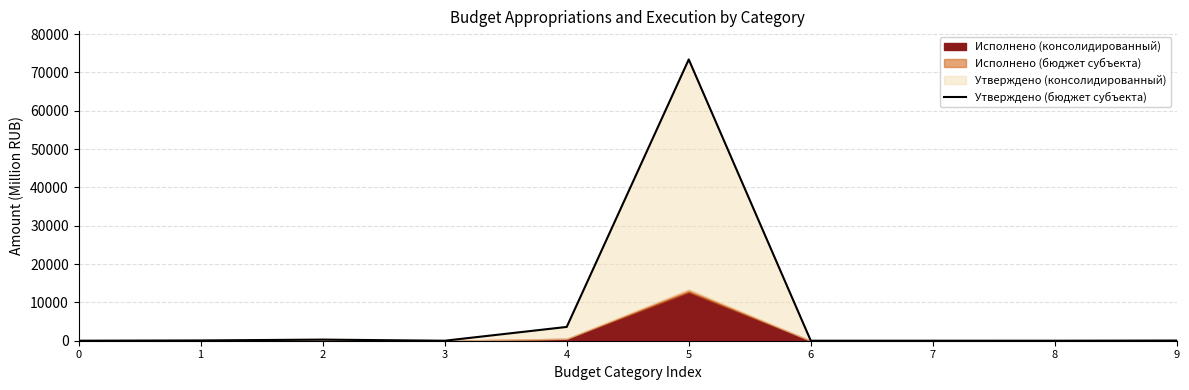

Which category has the highest value across all series?

5